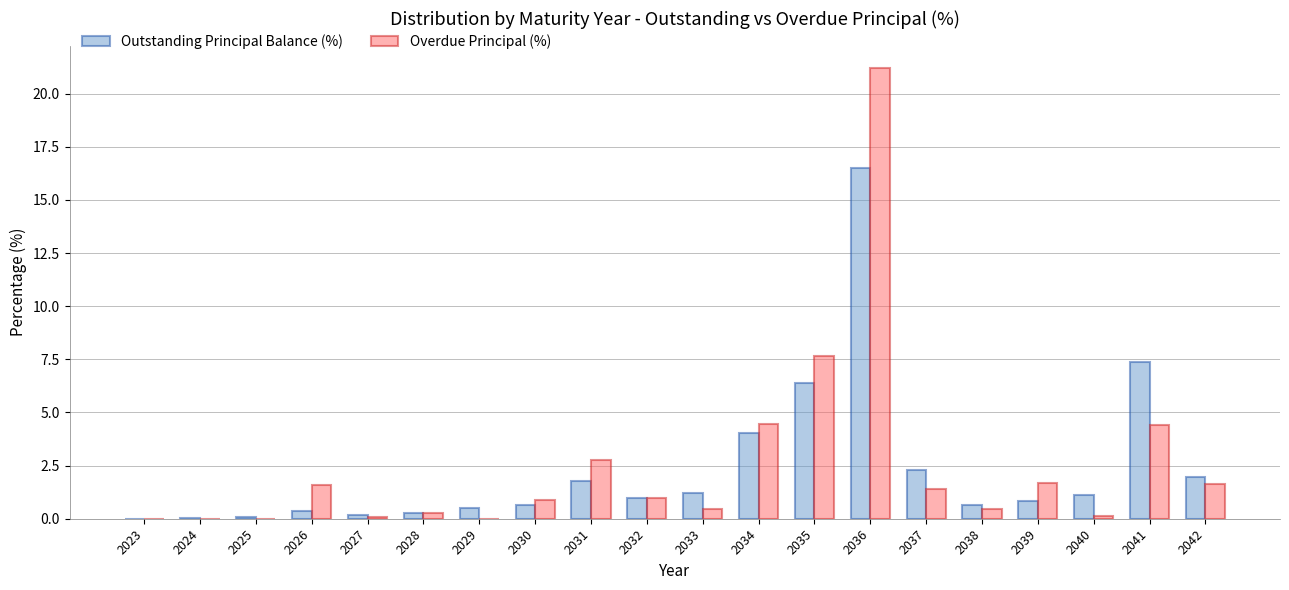

The value of Overdue Principal (%) at 2039 is 1.7. True or false?

True